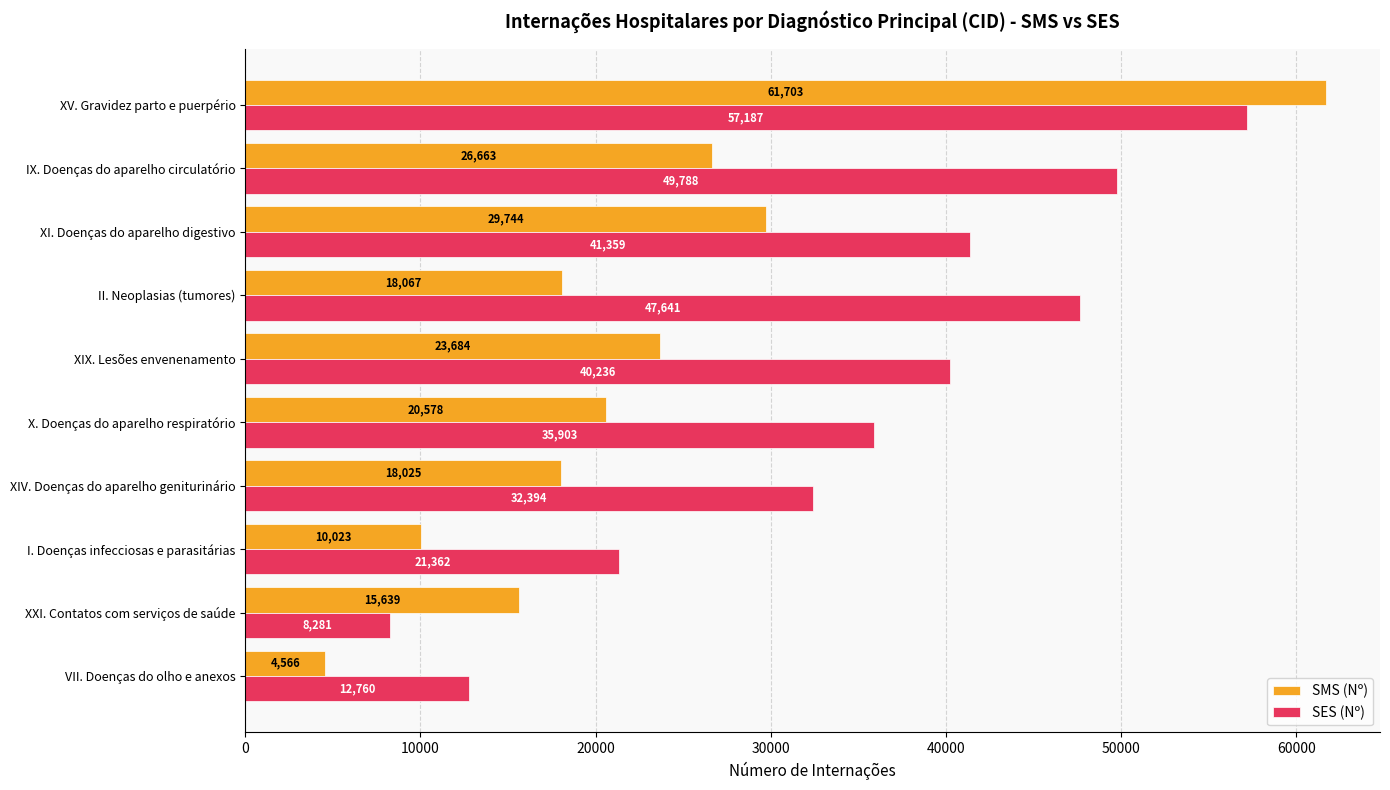

At which label is SES (Nº) closest to 32734?

XIV. Doenças do aparelho geniturinário